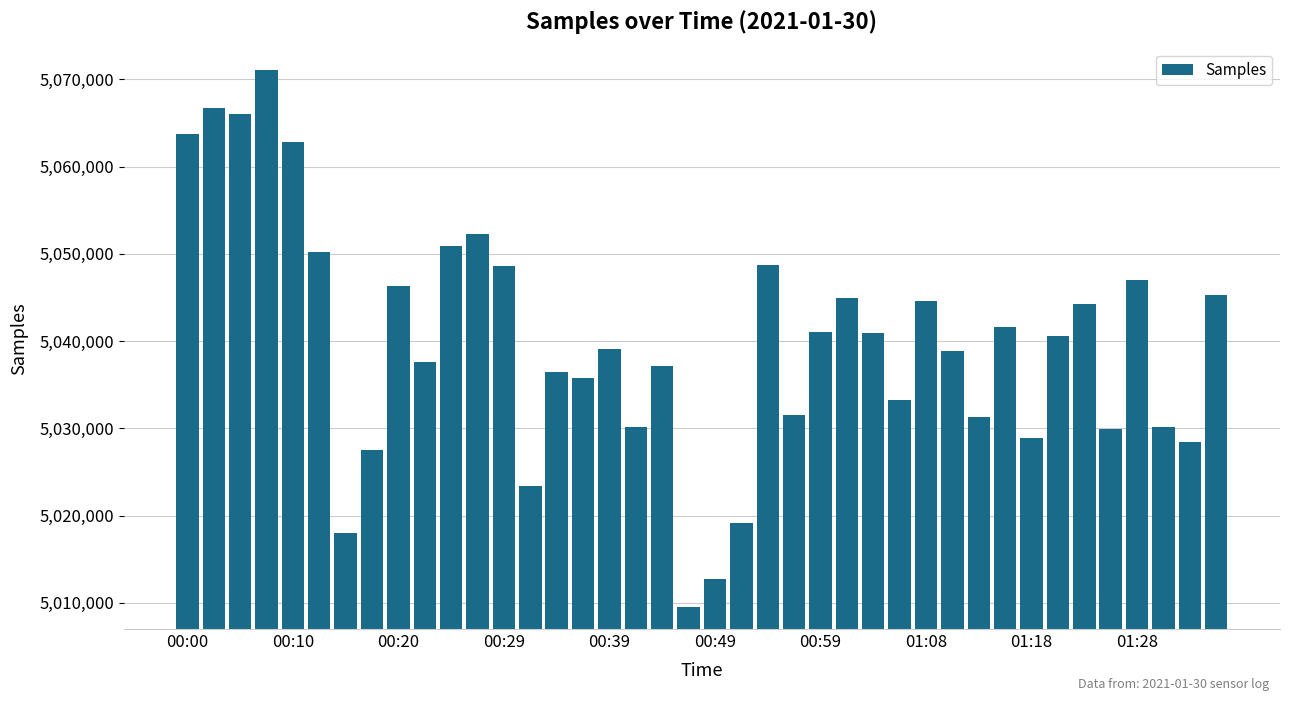

What is the maximum value shown in the chart?

5071037